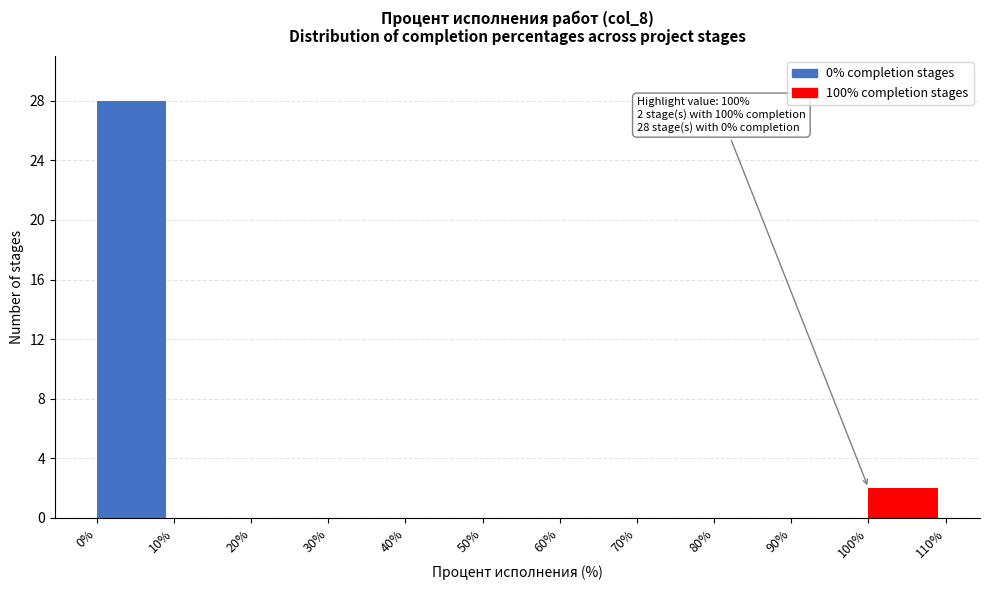

Which range on the x-axis has the tallest bar?

0% to 10%